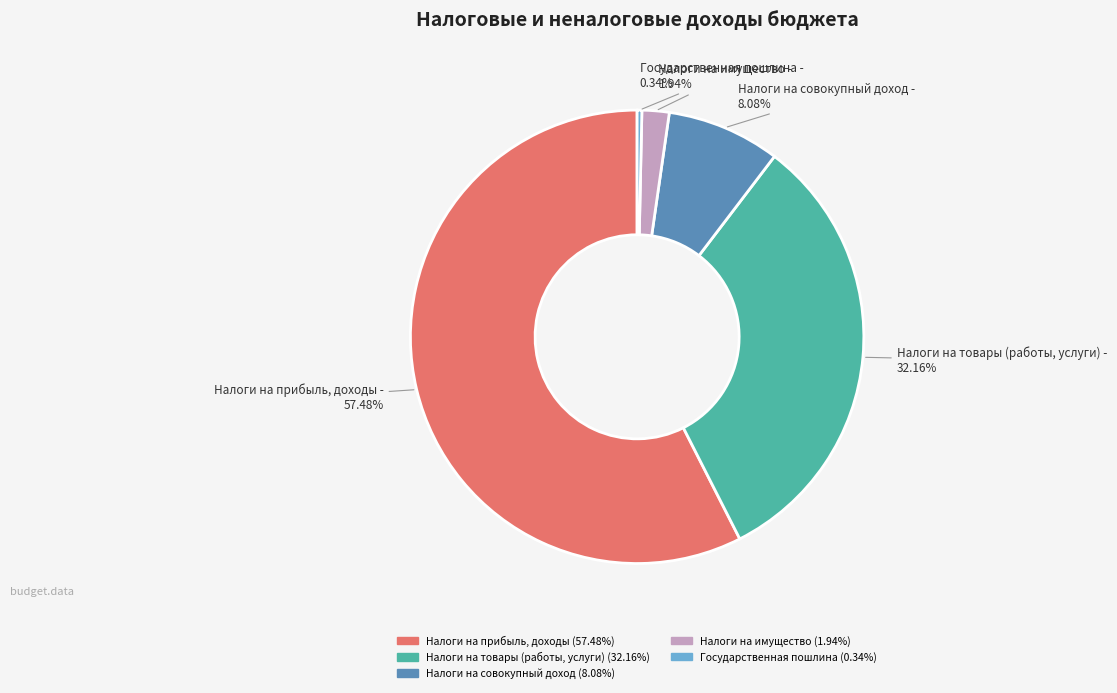

How many slices are in this pie chart?

5